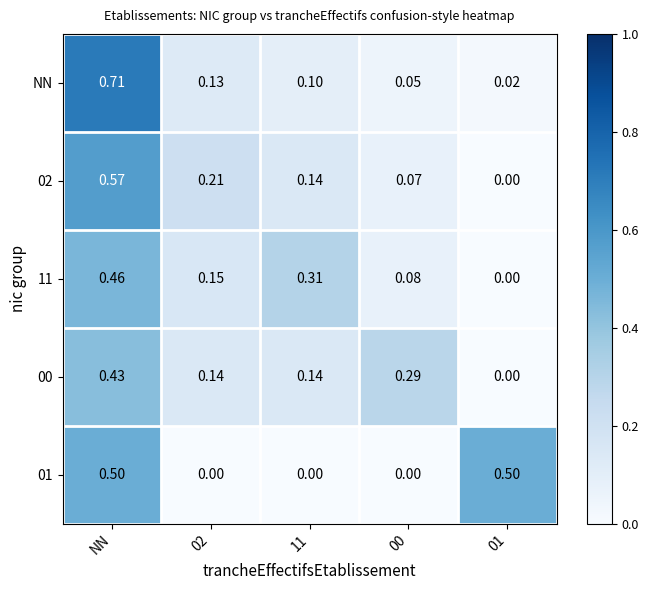

Which series has the widest spread of values?

NN